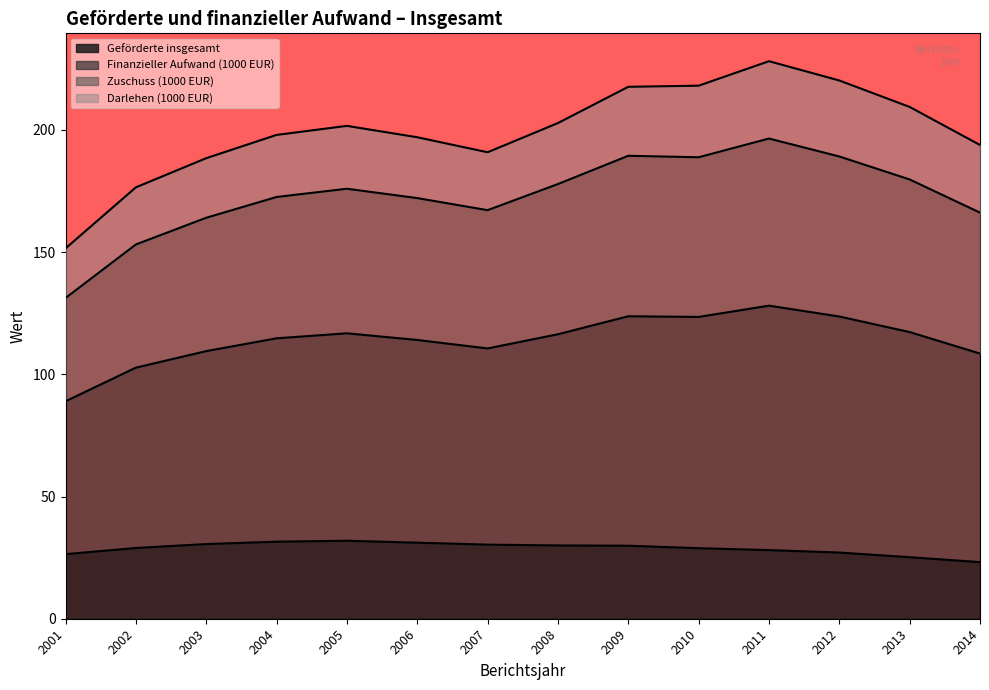

At which category is the sum across all series the highest?

2011